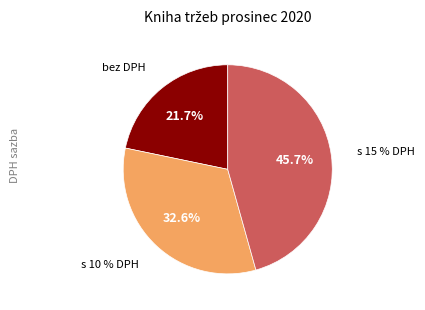

Combined, do s 15 % DPH and bez DPH account for over 50%?

Yes